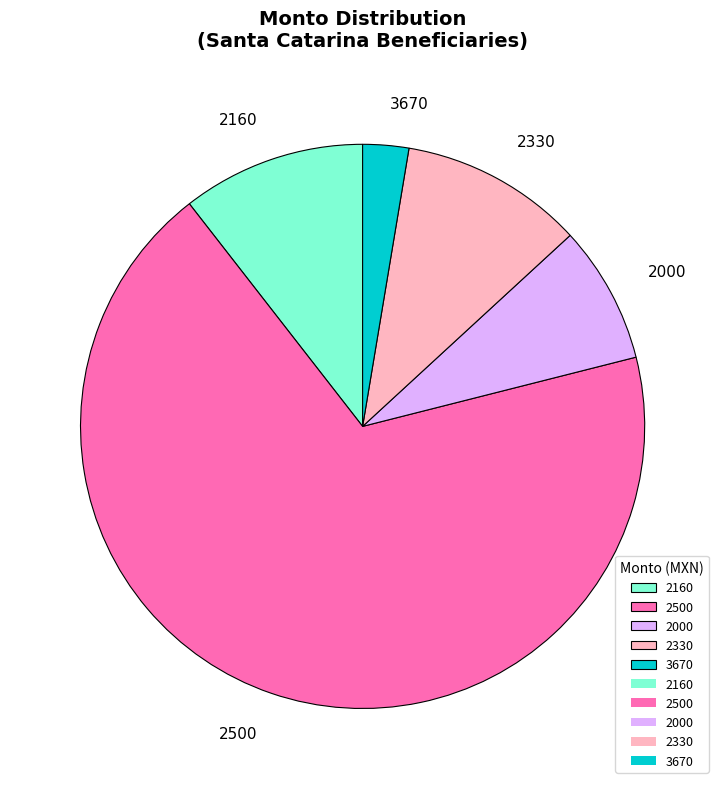

Is there any slice that represents more than half of the pie?

Yes